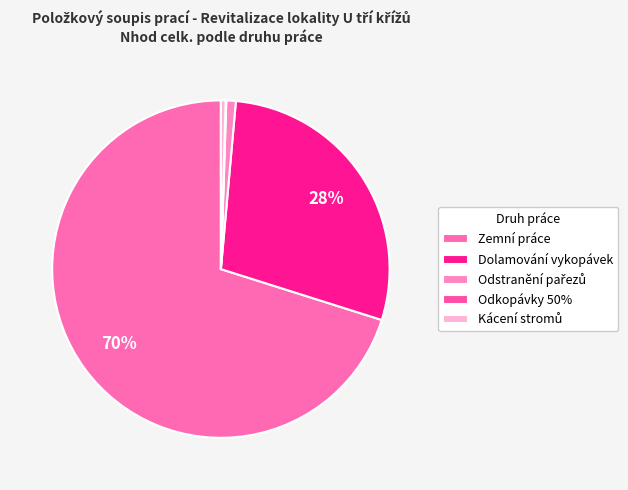

What is the change in value from Dolamování vykopávek to Odkopávky 50%?

-62.0